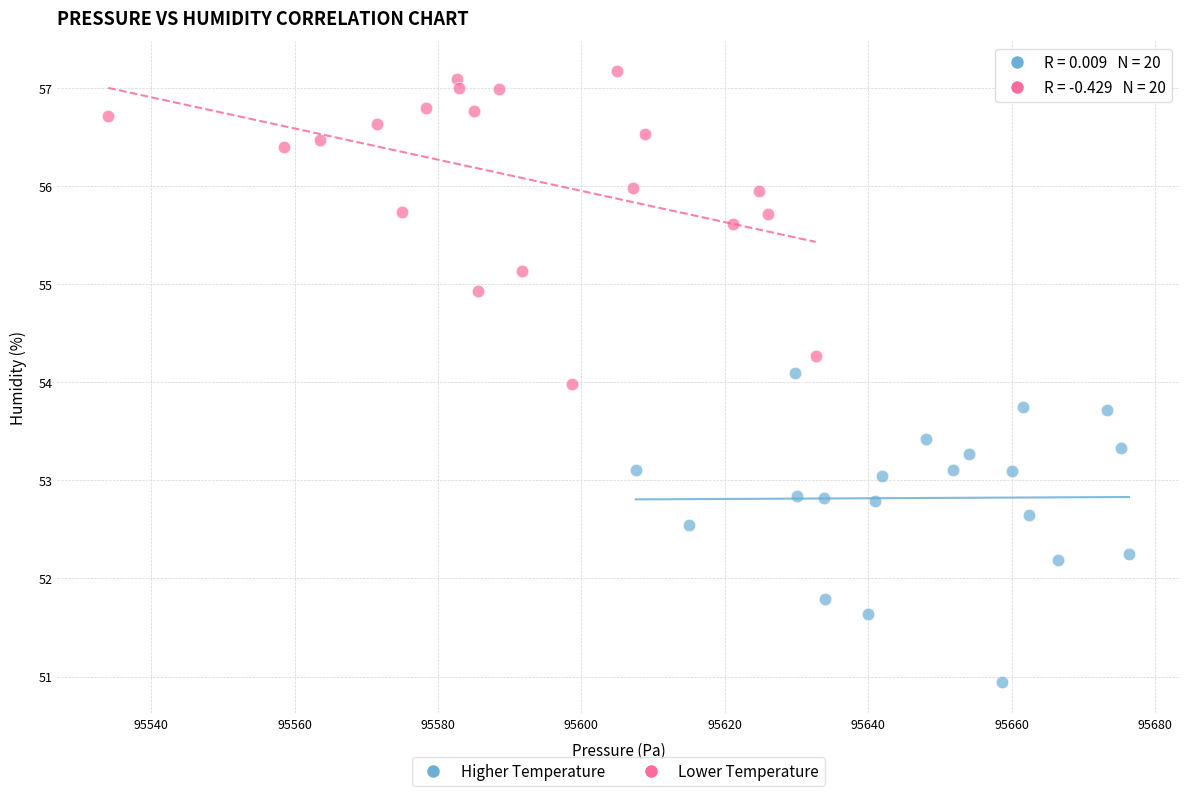

What are all the series names shown in the legend?

Higher Temperature, Lower Temperature